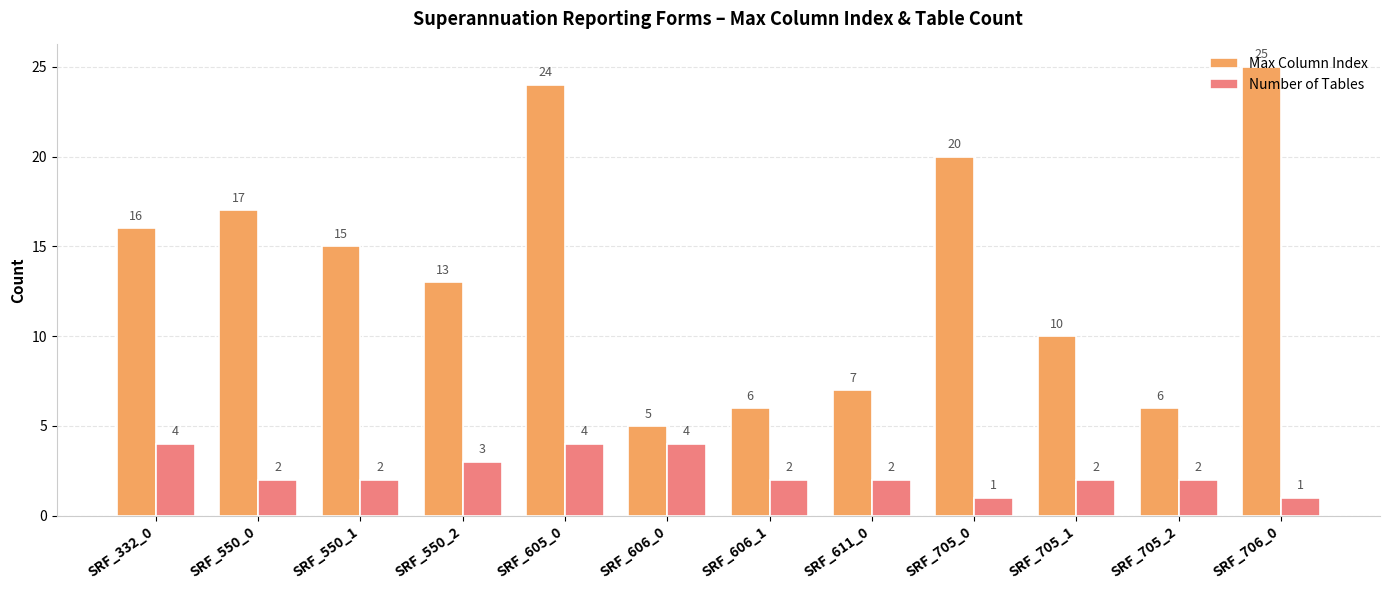

At which label does Max Column Index first exceed 15?

SRF_332_0